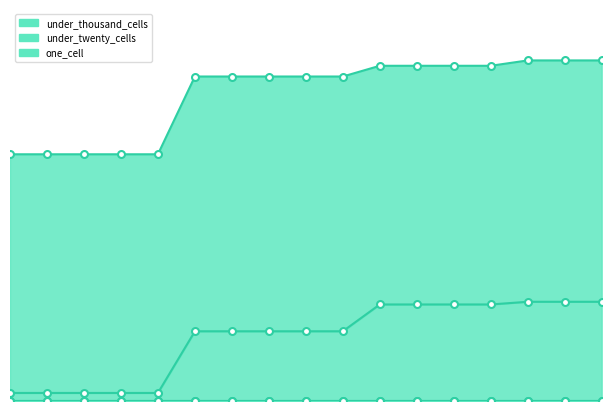

Which category has the highest value across all series?

2019-04-06